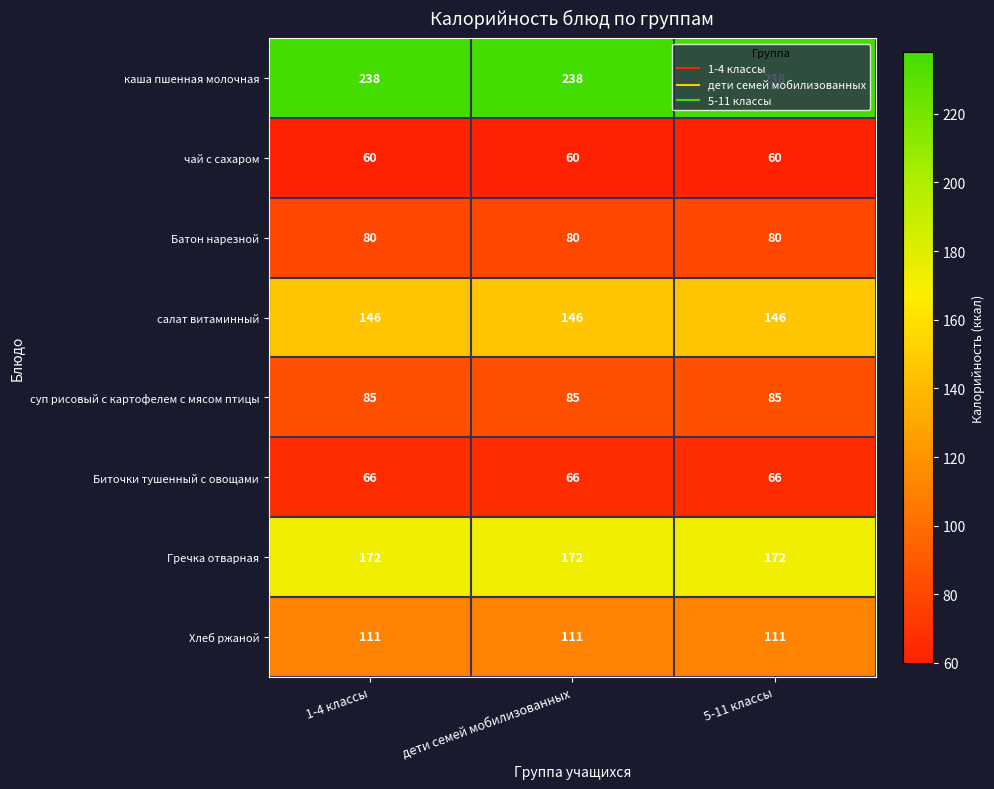

The Хлеб ржаной series shows 174 at дети семей мобилизованных. True or false?

False